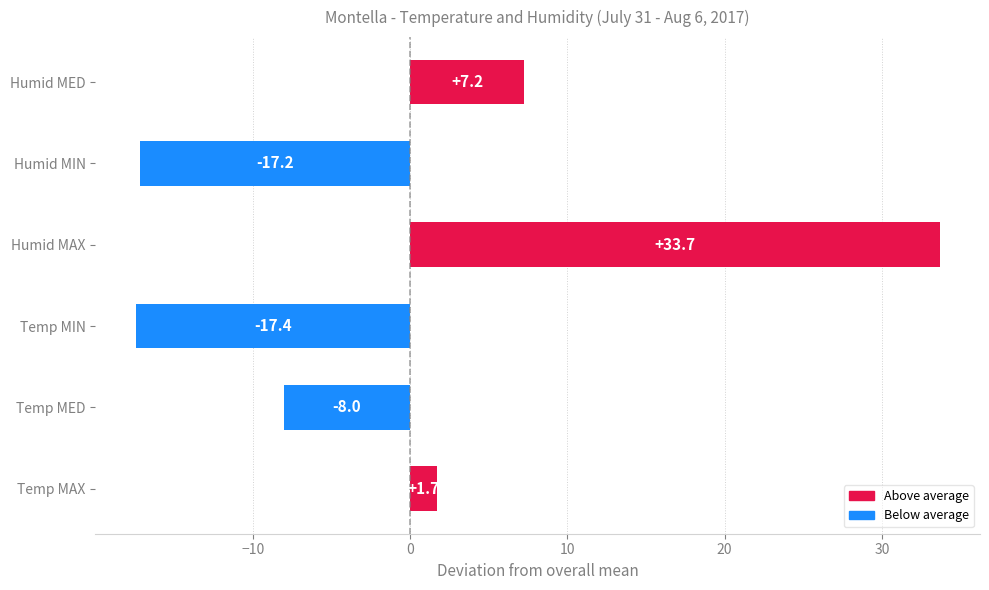

List the labels in order of value, largest first.

Humid MAX, Humid MED, Temp MAX, Temp MED, Humid MIN, Temp MIN